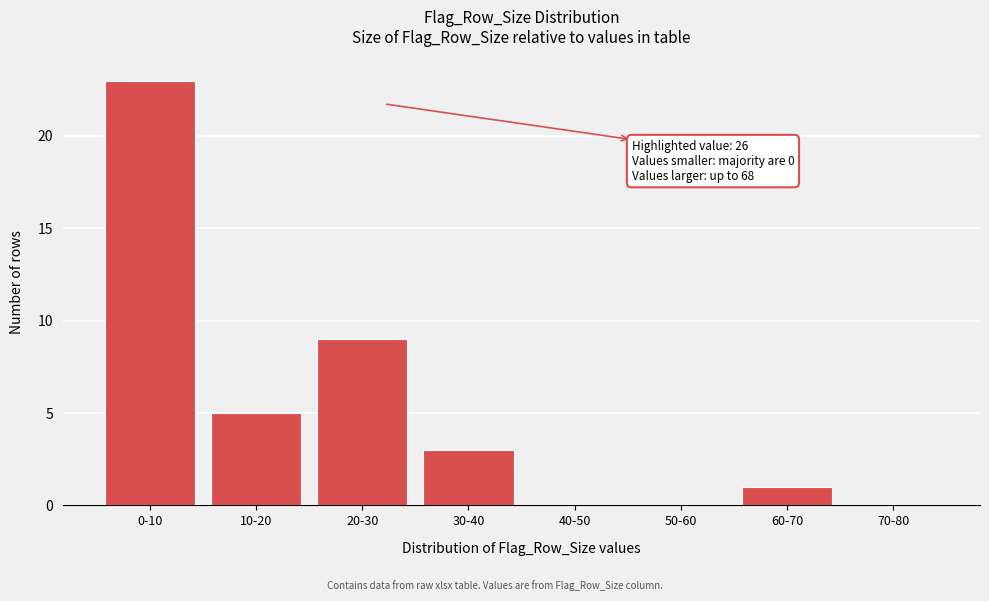

Reading left to right, what are all the values shown in this chart?

0-10=23	10-20=5	20-30=9	30-40=3	40-50=0	50-60=0	60-70=1	70-80=0